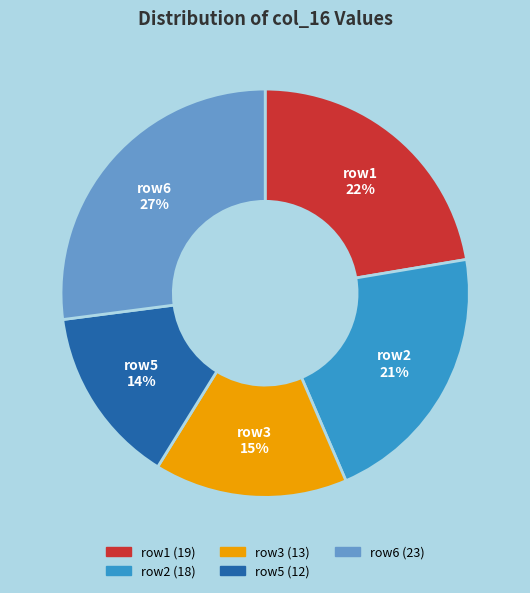

Is there a majority slice in this chart?

No